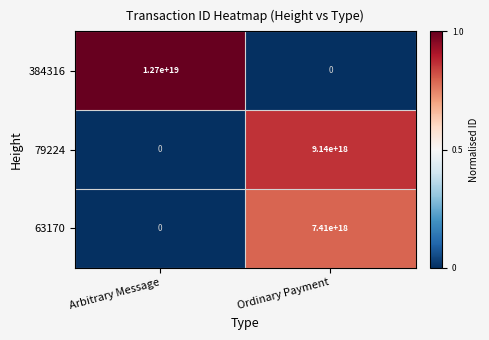

At which label is 63170 closest to 3705000000000000000?

Arbitrary Message